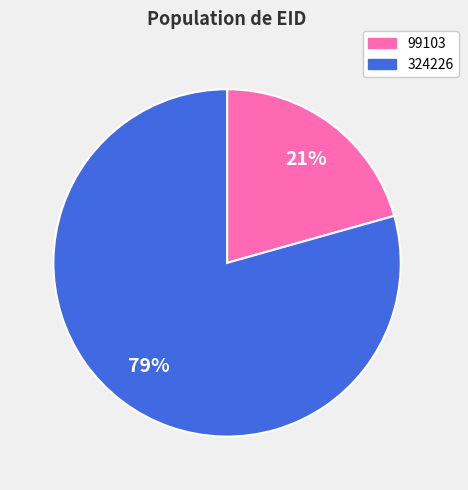

Combined, do 99103 and 324226 account for over 50%?

Yes